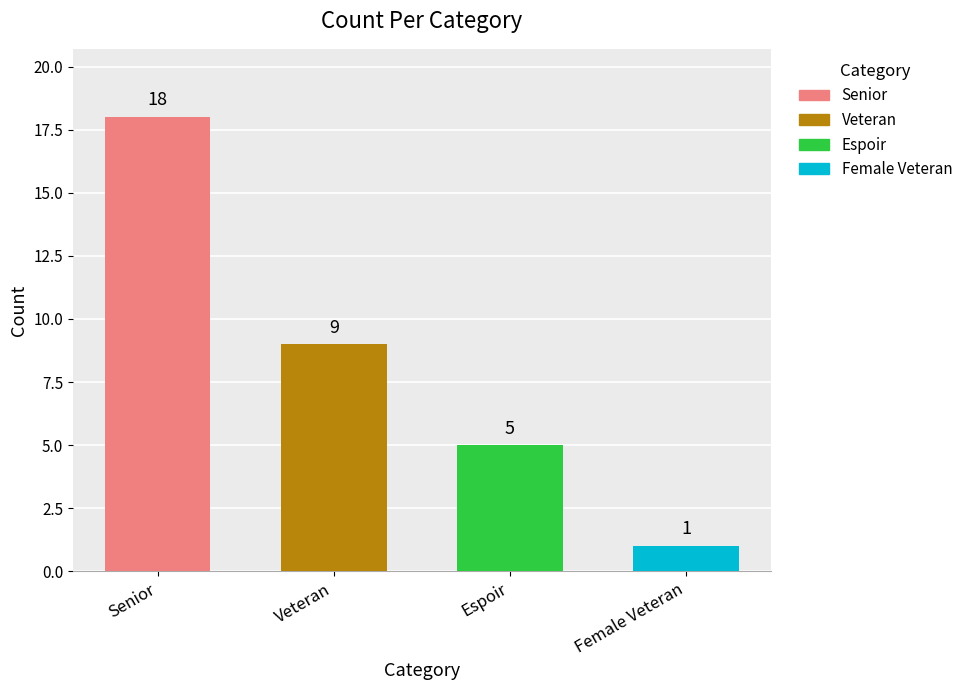

What is the sum of all values?

33